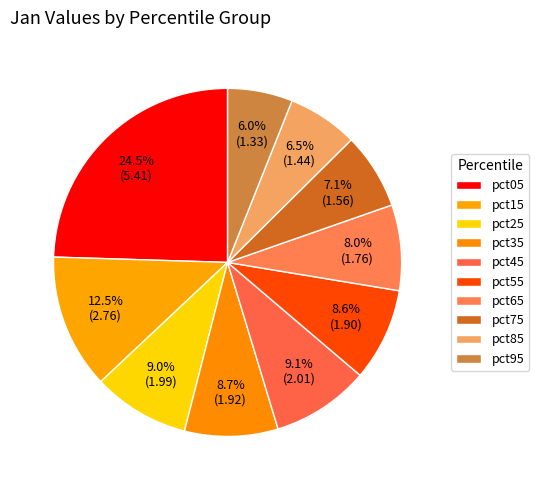

The pct95 slice represents 6% of the pie. True or false?

True